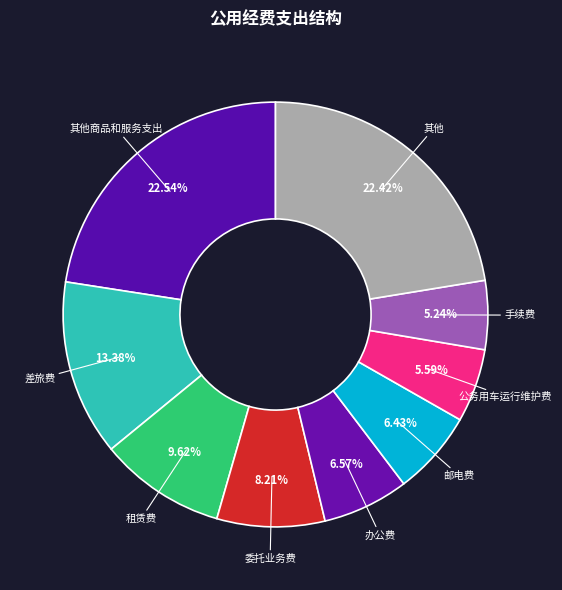

Between 其他商品和服务支出 and 公务用车运行维护费, which is larger?

其他商品和服务支出